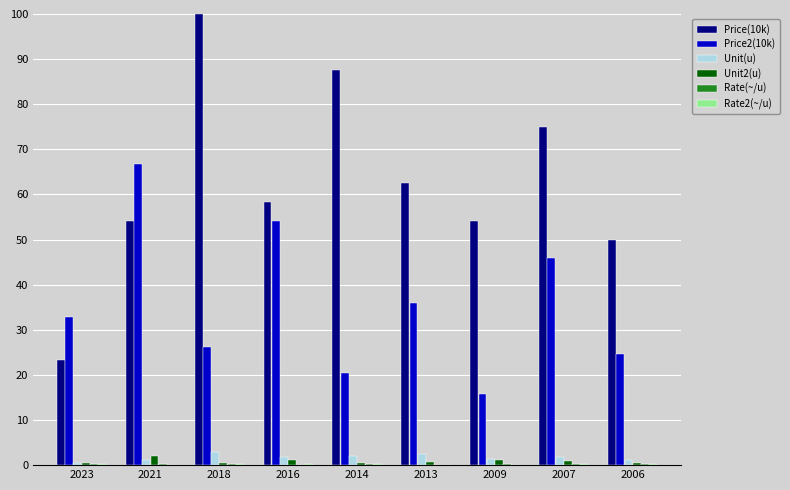

Are the bars horizontal?

No